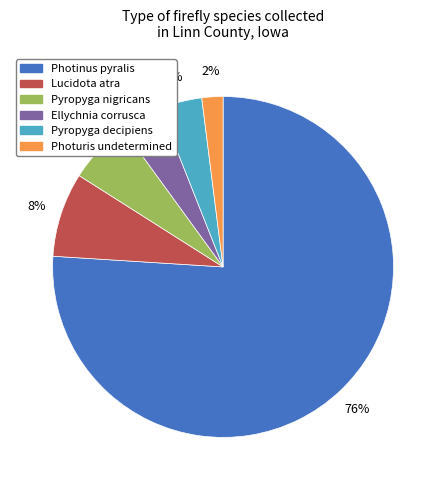

Which slice is the largest?

Photinus pyralis